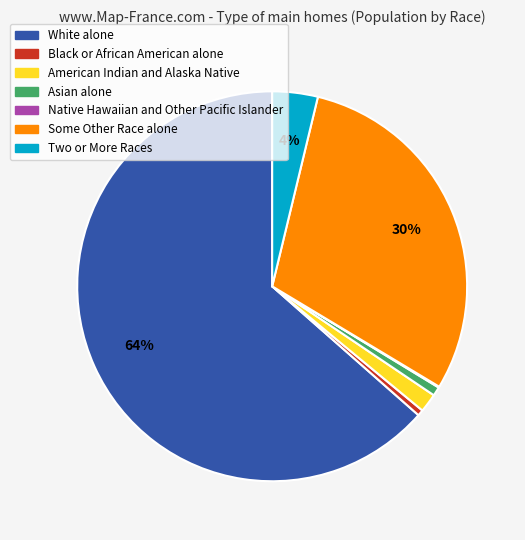

Which slice is the largest?

White alone